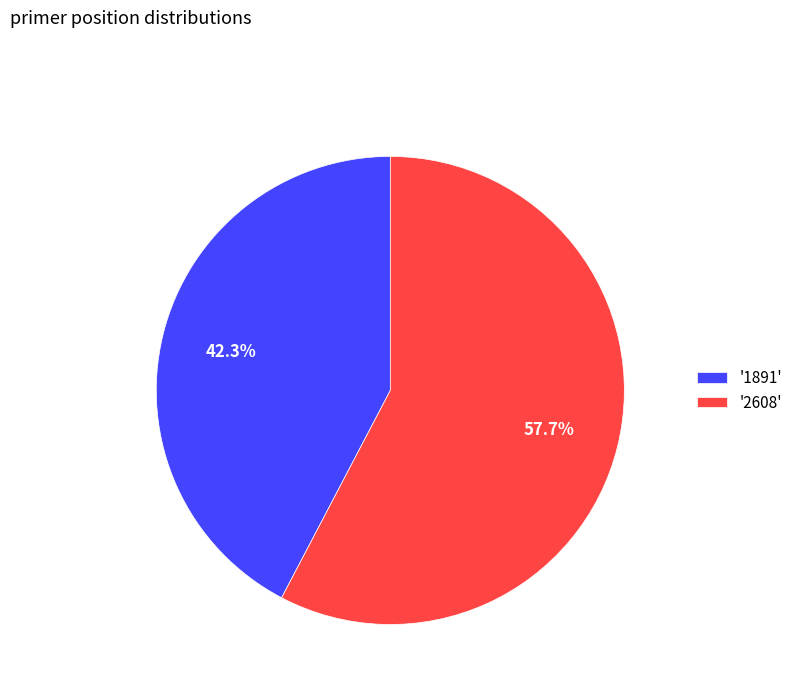

What is the largest slice in the pie chart?

'2608'